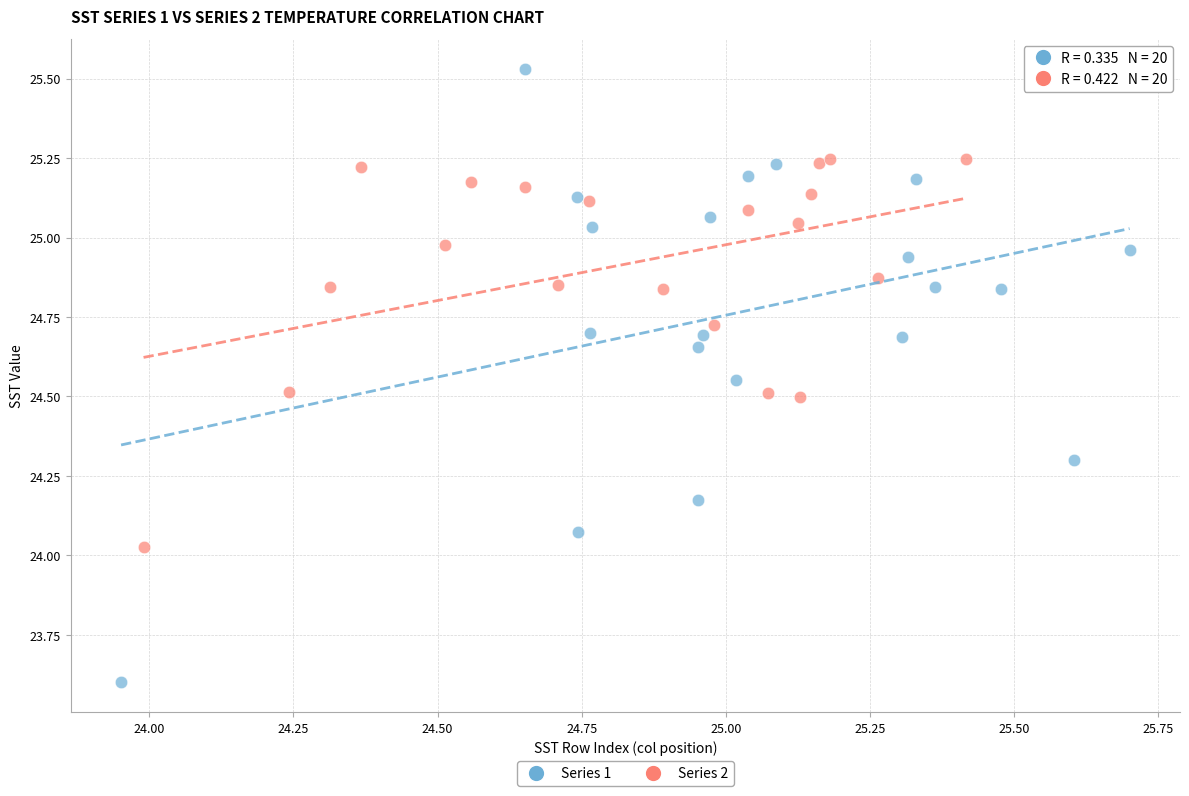

What are all the series names shown in the legend?

Series 1, Series 2